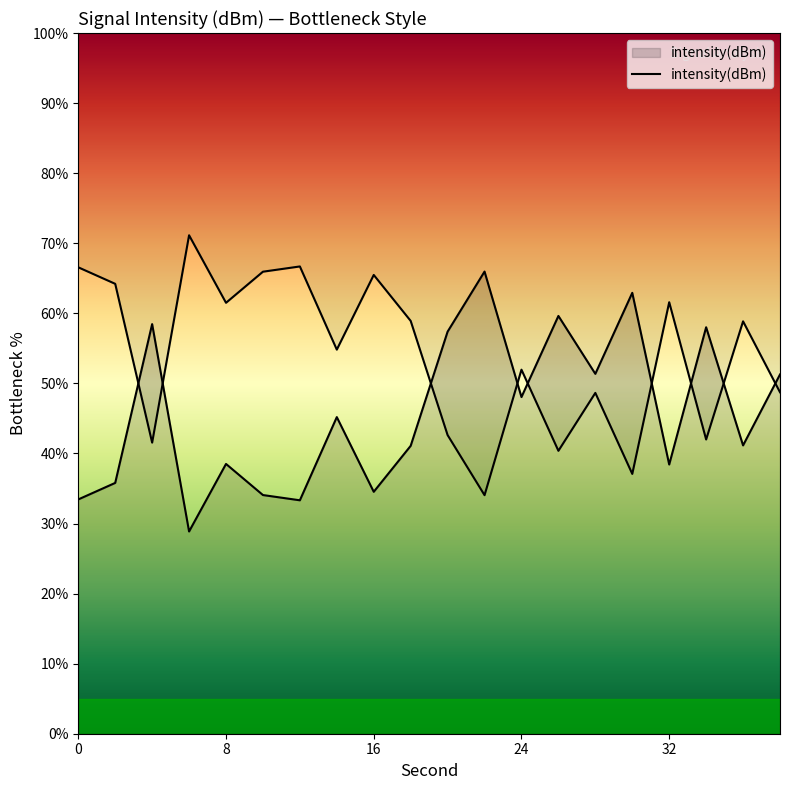

How many categories are shown in the chart?

20